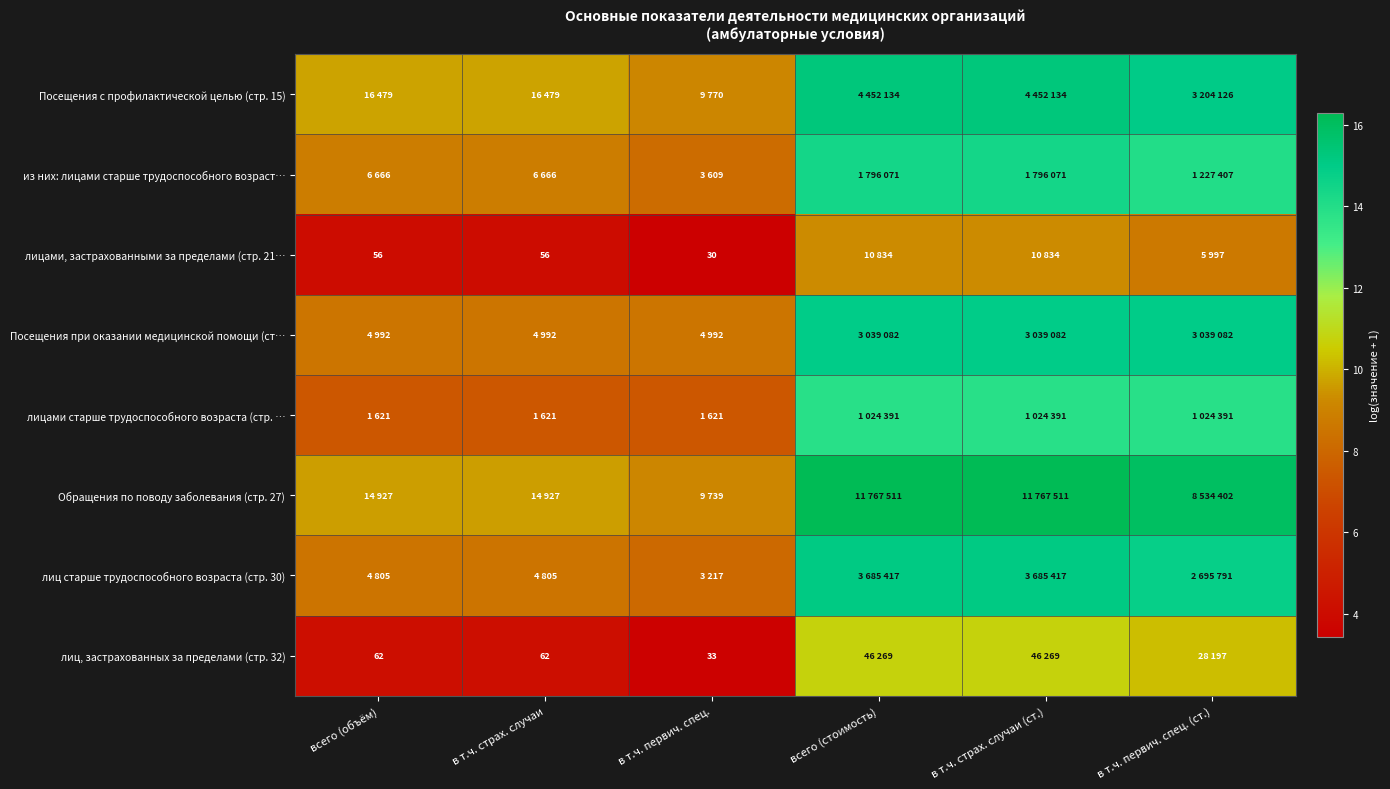

What is the average value of the лицами старше трудоспособного возраста (стр. … series?

10.6